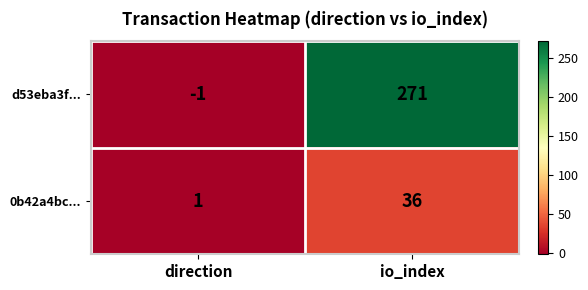

What is the spread (max minus min) of values at io_index?

235